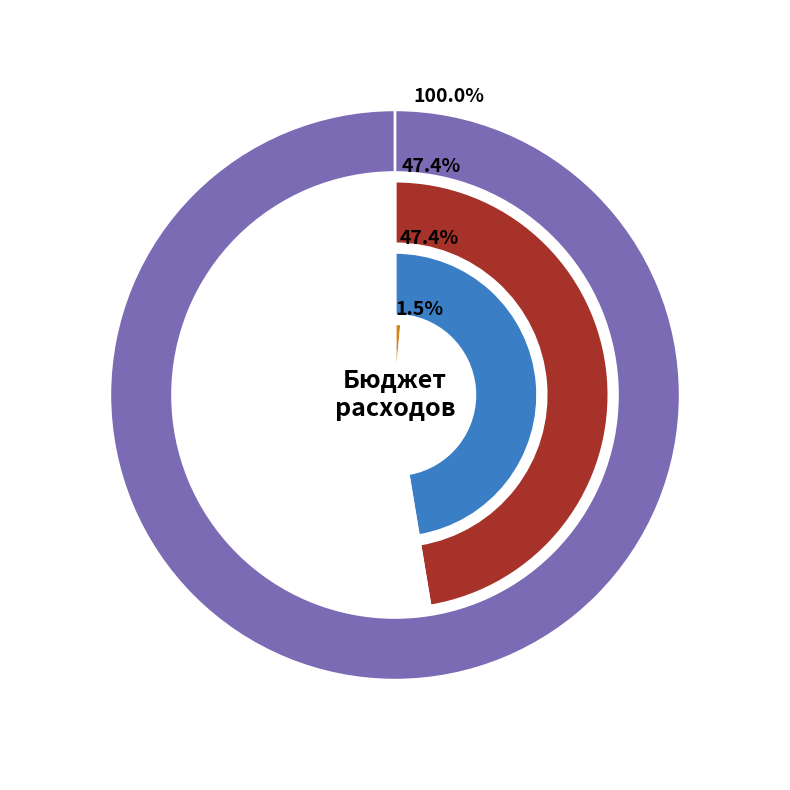

What is the difference between the highest and lowest values at 2023 год?

12471.3